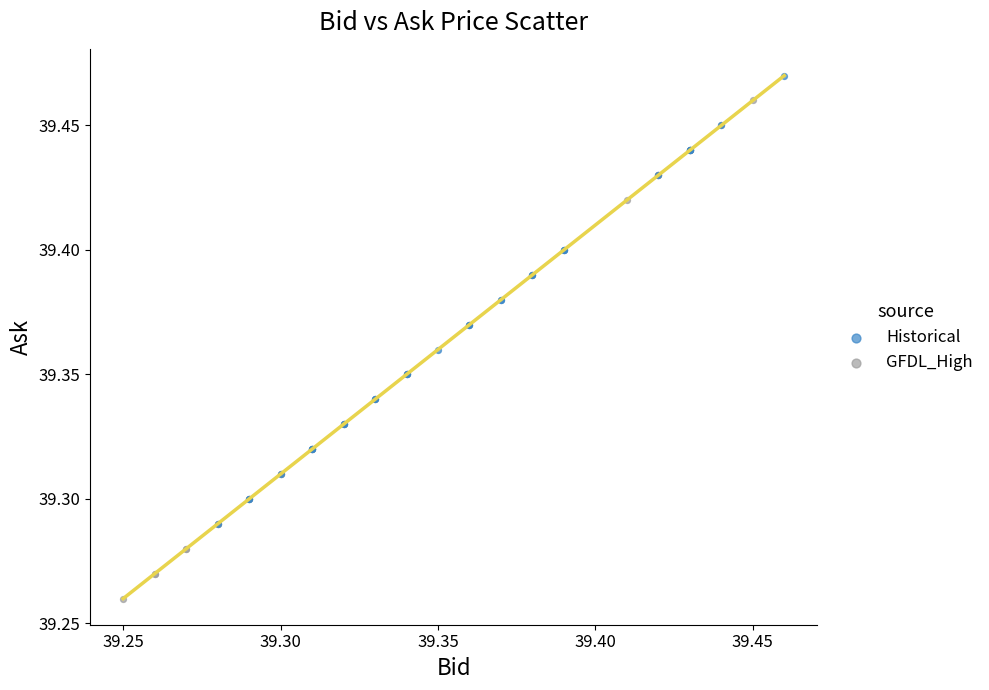

Which series has the widest spread of Y values?

GFDL_High